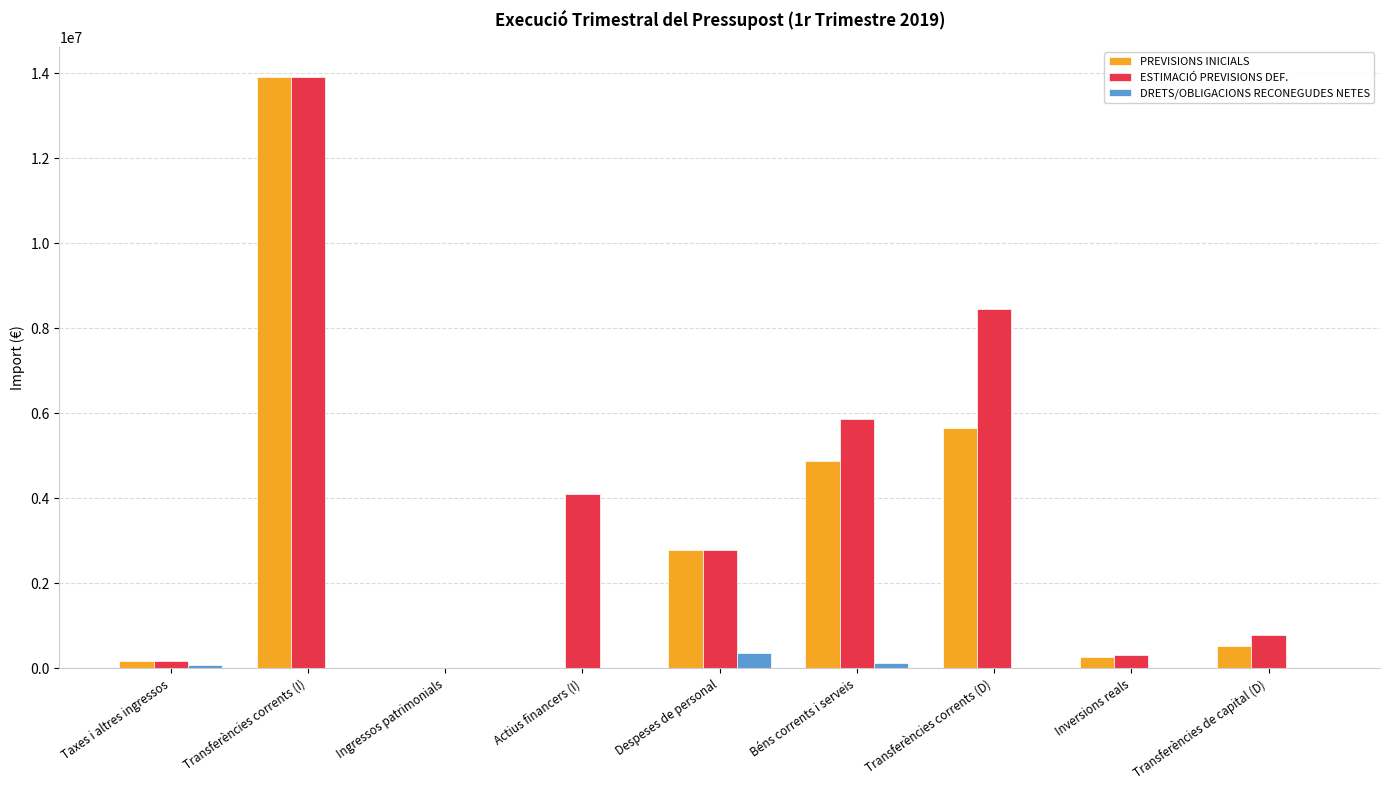

Which category has the highest value in the PREVISIONS INICIALS series?

Transferències corrents (I)